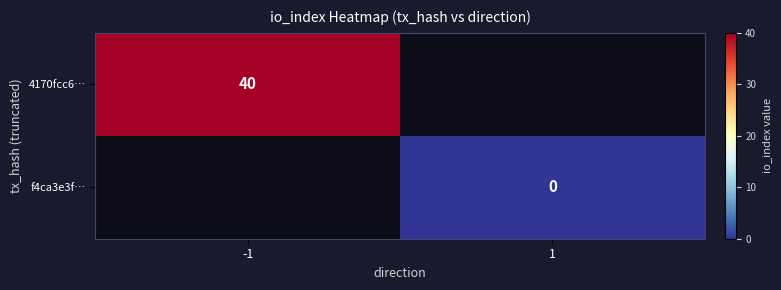

How many values in 4170fcc6… are above zero?

1